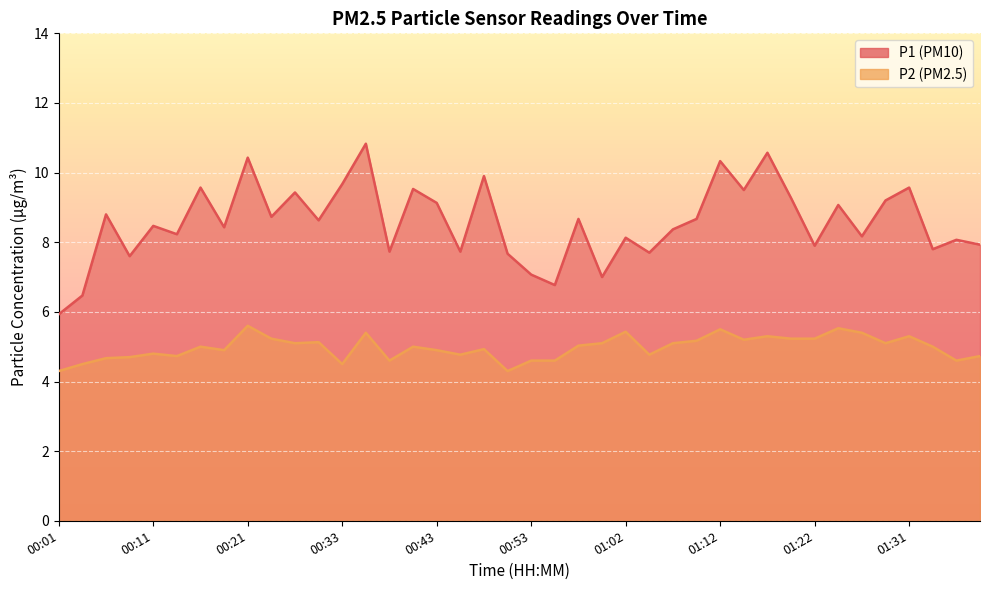

True or false: P1 and P2 cross at least once.

False